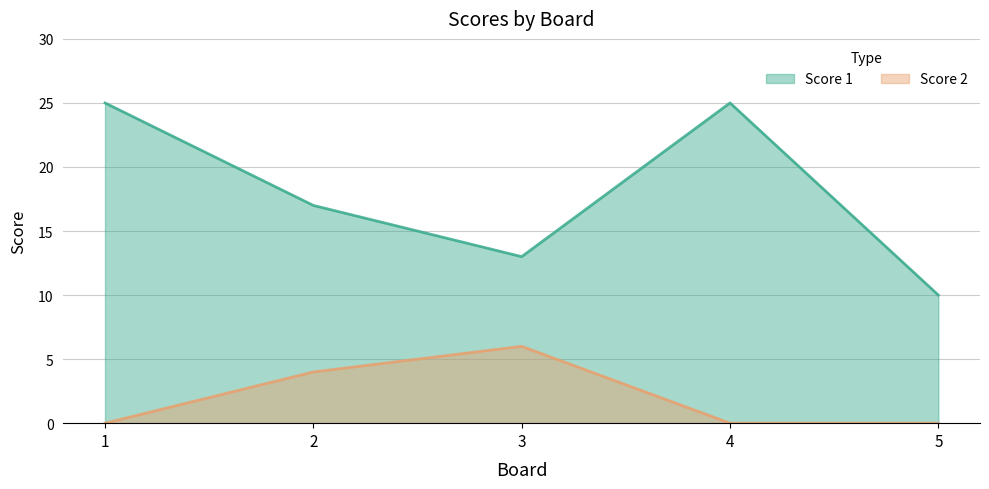

What is the difference between the maximum and second lowest values in the Score 2 series?

6